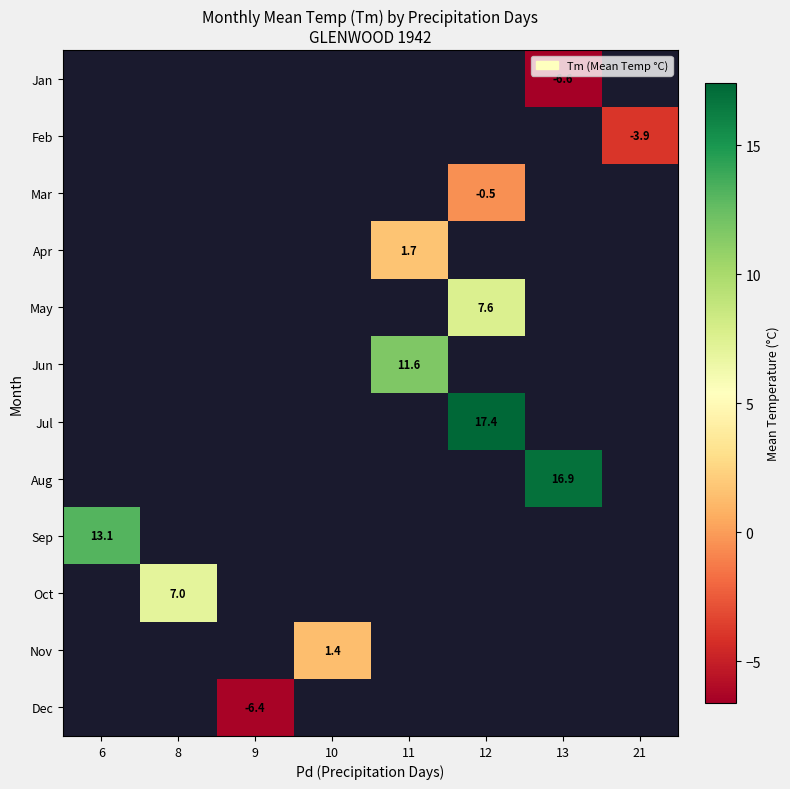

How many data points does each series have?

8